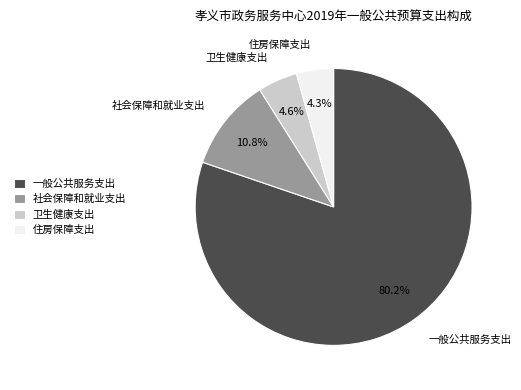

How many slices are in this pie chart?

4